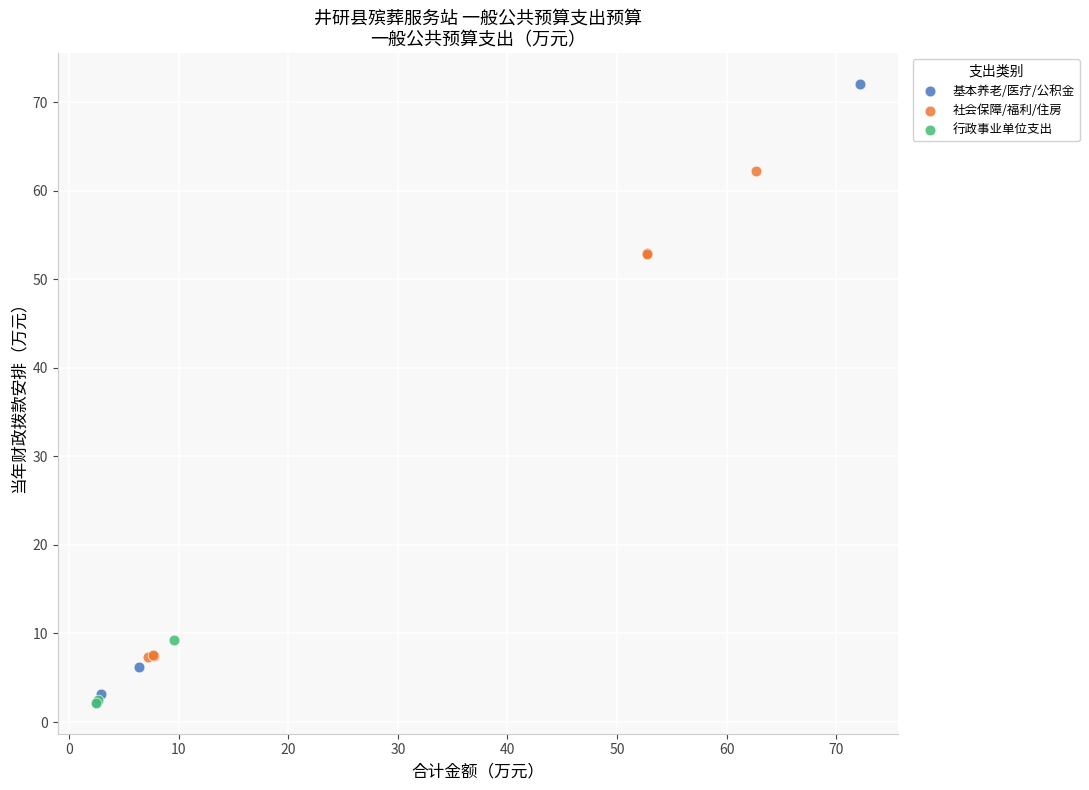

Which series has the largest Y range (max minus min)?

基本养老/医疗/公积金